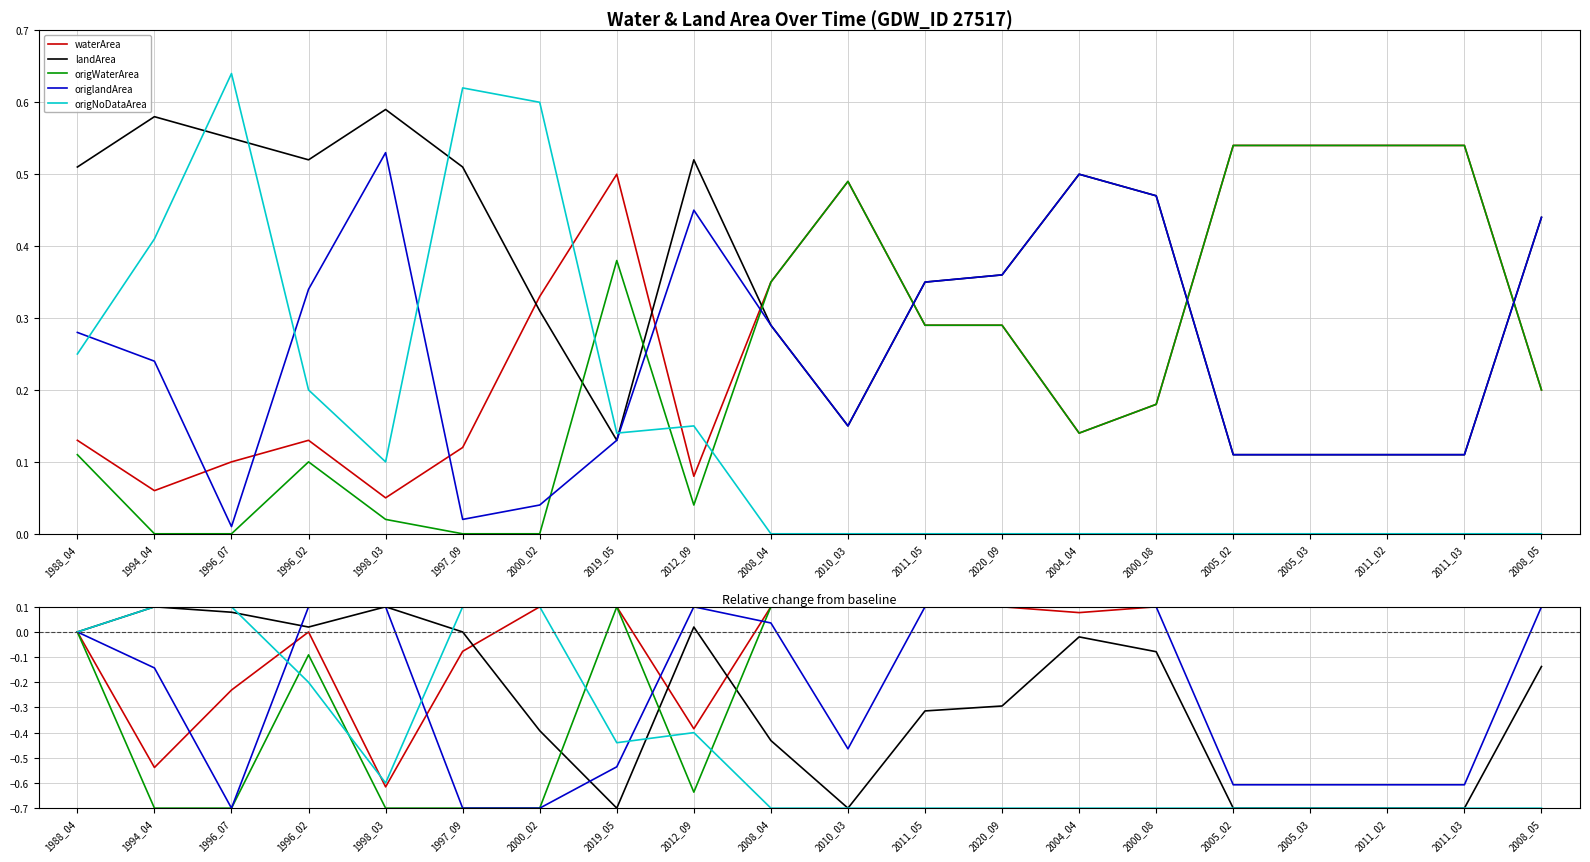

Reading left to right, transcribe all the data shown in this chart.

waterArea: 1988_04=0.0	1994_04=-0.5	1996_07=-0.2	1996_02=0.0	1998_03=-0.6	1997_09=-0.1	2000_02=0.1	2019_05=0.1	2012_09=-0.4	2008_04=0.1	2010_03=0.1	2011_05=0.1	2020_09=0.1	2004_04=0.1	2000_08=0.1	2005_02=0.1	2005_03=0.1	2011_02=0.1	2011_03=0.1	2008_05=0.1
landArea: 1988_04=0.0	1994_04=0.1	1996_07=0.1	1996_02=0.0	1998_03=0.1	1997_09=0.0	2000_02=-0.4	2019_05=-0.7	2012_09=0.0	2008_04=-0.4	2010_03=-0.7	2011_05=-0.3	2020_09=-0.3	2004_04=-0.0	2000_08=-0.1	2005_02=-0.7	2005_03=-0.7	2011_02=-0.7	2011_03=-0.7	2008_05=-0.1
origWaterArea: 1988_04=0.0	1994_04=-0.7	1996_07=-0.7	1996_02=-0.1	1998_03=-0.7	1997_09=-0.7	2000_02=-0.7	2019_05=0.1	2012_09=-0.6	2008_04=0.1	2010_03=0.1	2011_05=0.1	2020_09=0.1	2004_04=0.1	2000_08=0.1	2005_02=0.1	2005_03=0.1	2011_02=0.1	2011_03=0.1	2008_05=0.1
origlandArea: 1988_04=0.0	1994_04=-0.1	1996_07=-0.7	1996_02=0.1	1998_03=0.1	1997_09=-0.7	2000_02=-0.7	2019_05=-0.5	2012_09=0.1	2008_04=0.0	2010_03=-0.5	2011_05=0.1	2020_09=0.1	2004_04=0.1	2000_08=0.1	2005_02=-0.6	2005_03=-0.6	2011_02=-0.6	2011_03=-0.6	2008_05=0.1
origNoDataArea: 1988_04=0.0	1994_04=0.1	1996_07=0.1	1996_02=-0.2	1998_03=-0.6	1997_09=0.1	2000_02=0.1	2019_05=-0.4	2012_09=-0.4	2008_04=-0.7	2010_03=-0.7	2011_05=-0.7	2020_09=-0.7	2004_04=-0.7	2000_08=-0.7	2005_02=-0.7	2005_03=-0.7	2011_02=-0.7	2011_03=-0.7	2008_05=-0.7